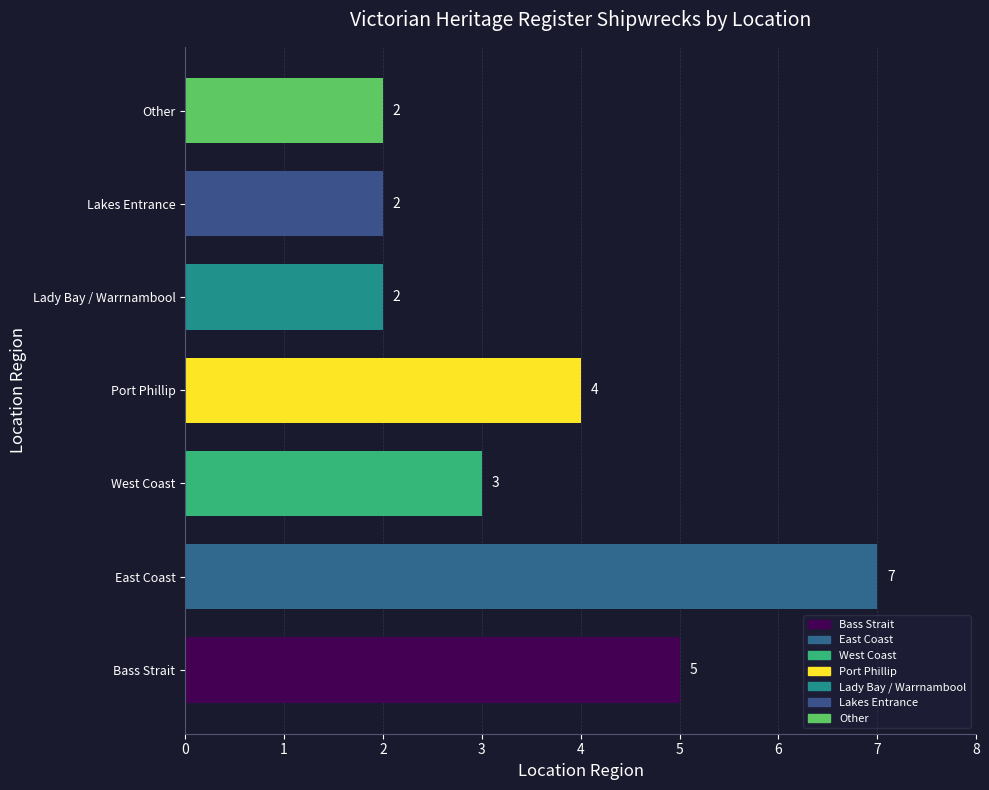

Approximately how many times larger is the value at Bass Strait compared to West Coast?

1.7